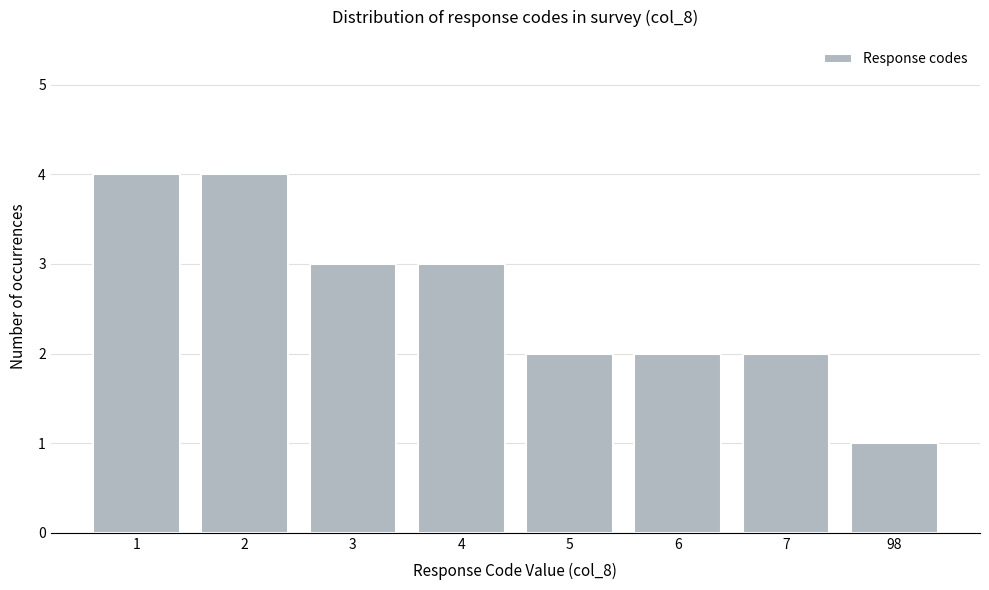

Reading left to right, transcribe all the data shown in this chart.

1=4	2=4	3=3	4=3	5=2	6=2	7=2	98=1